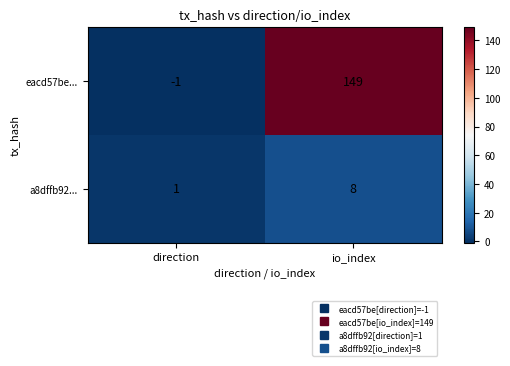

What is the greatest value displayed?

149